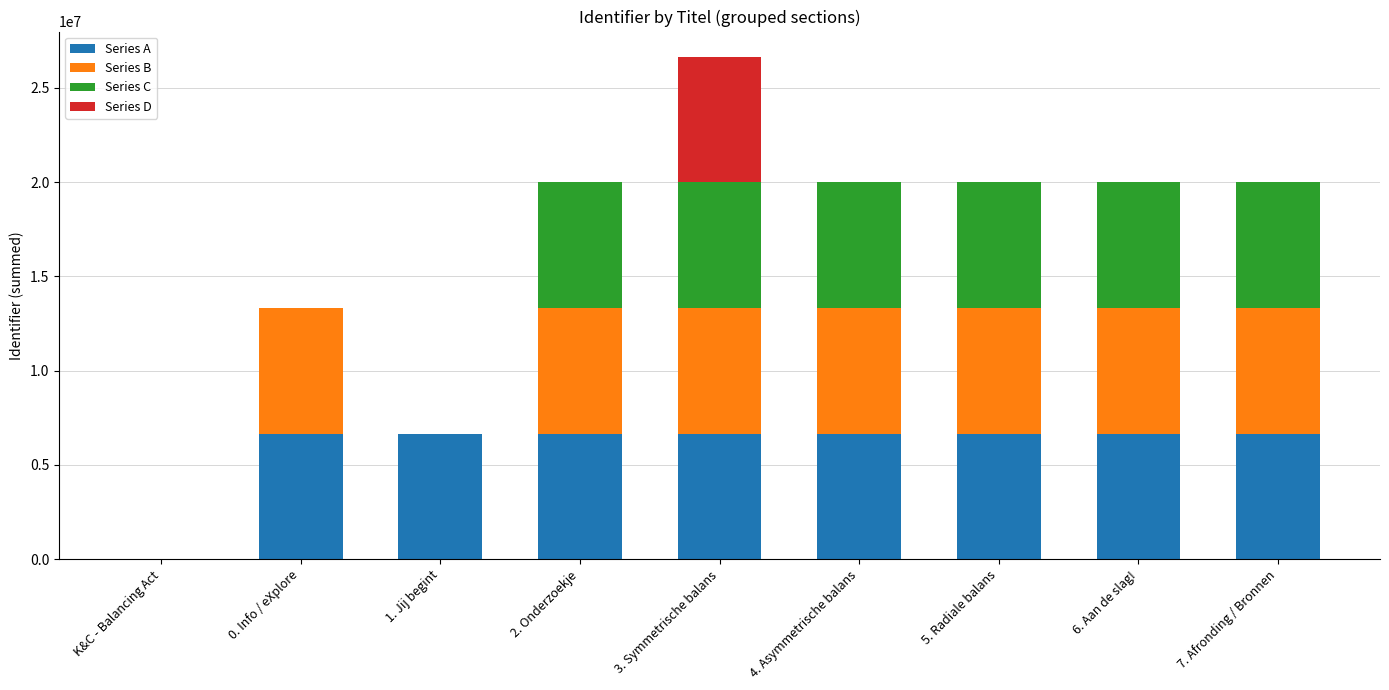

What is the sum of all Series A values?

53316173